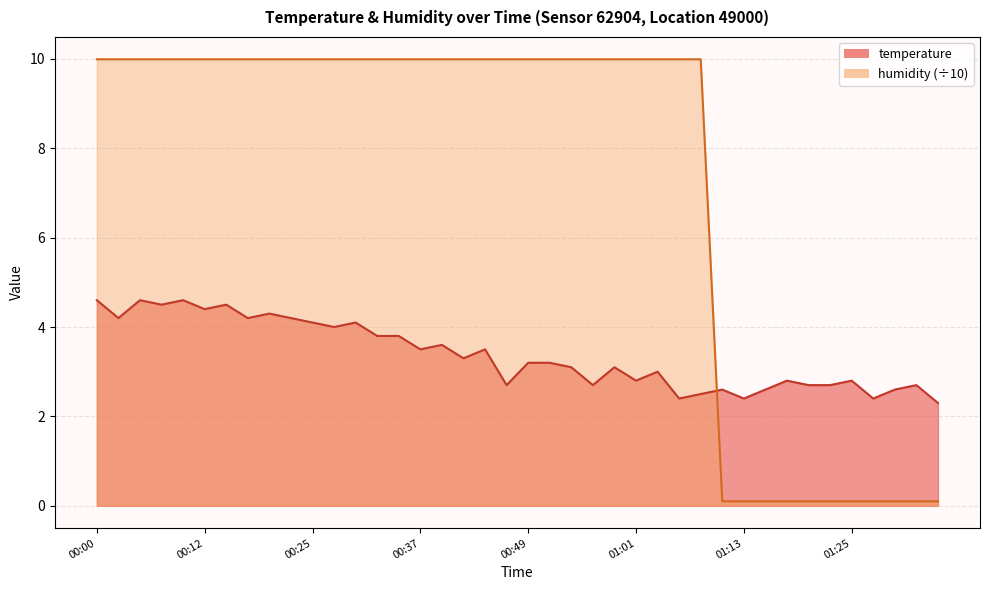

What is the value of the temperature point at the 24th from the left?

2.7